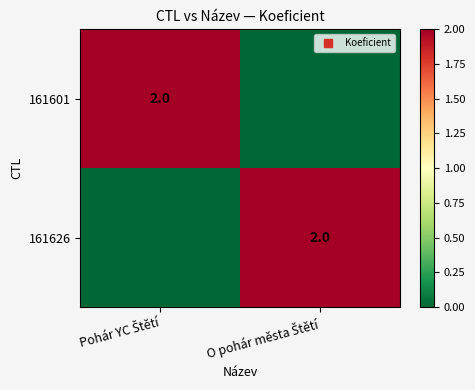

Between Pohár YC Štětí and O pohár města Štětí, which is larger?

Pohár YC Štětí